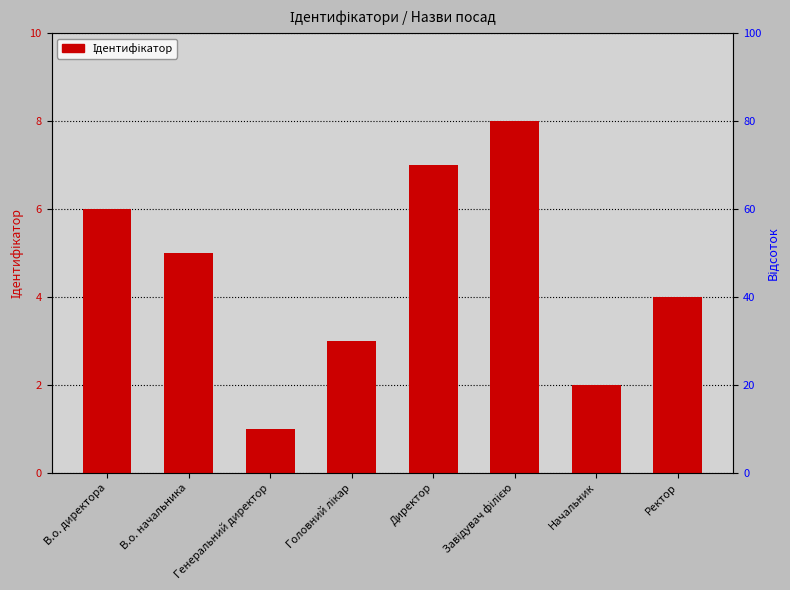

At which category does the chart reach its peak across all series?

Завідувач філією